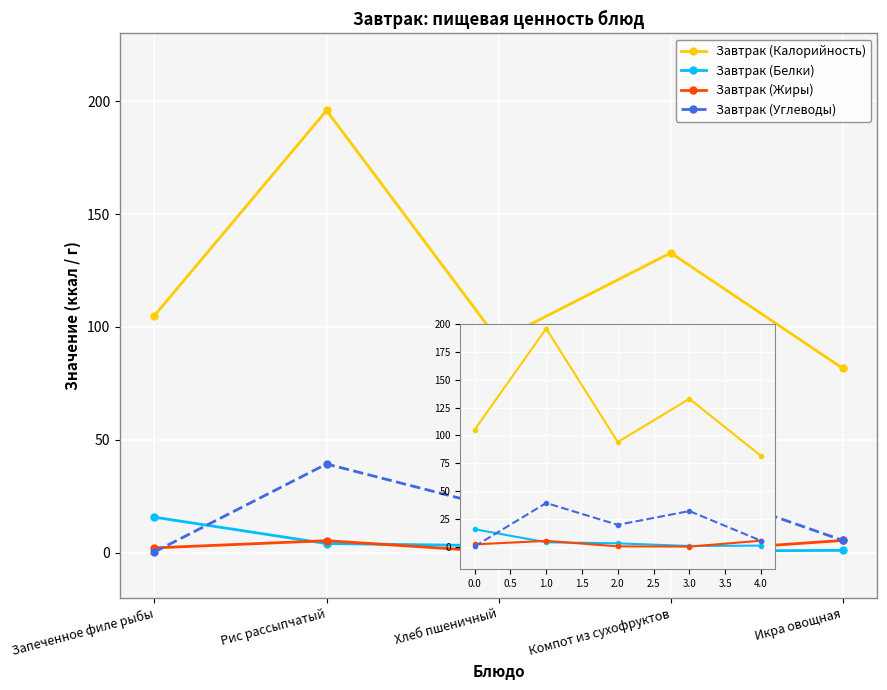

What is the difference between the Завтрак (Углеводы) values at 1.0 and 4.0?

33.9